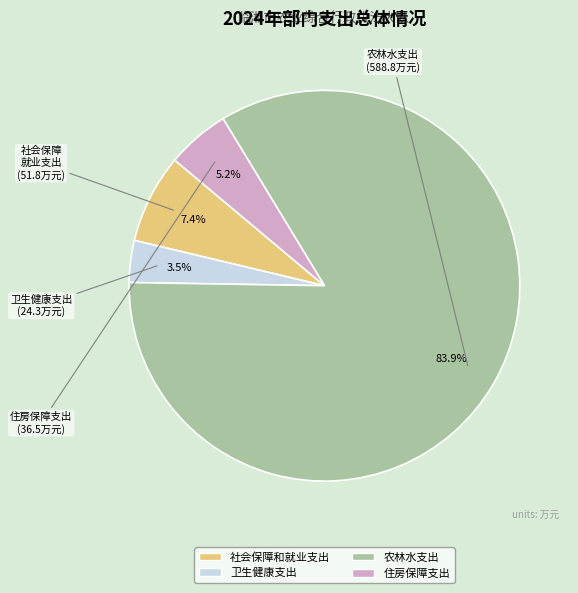

Count the number of slices in the pie.

4